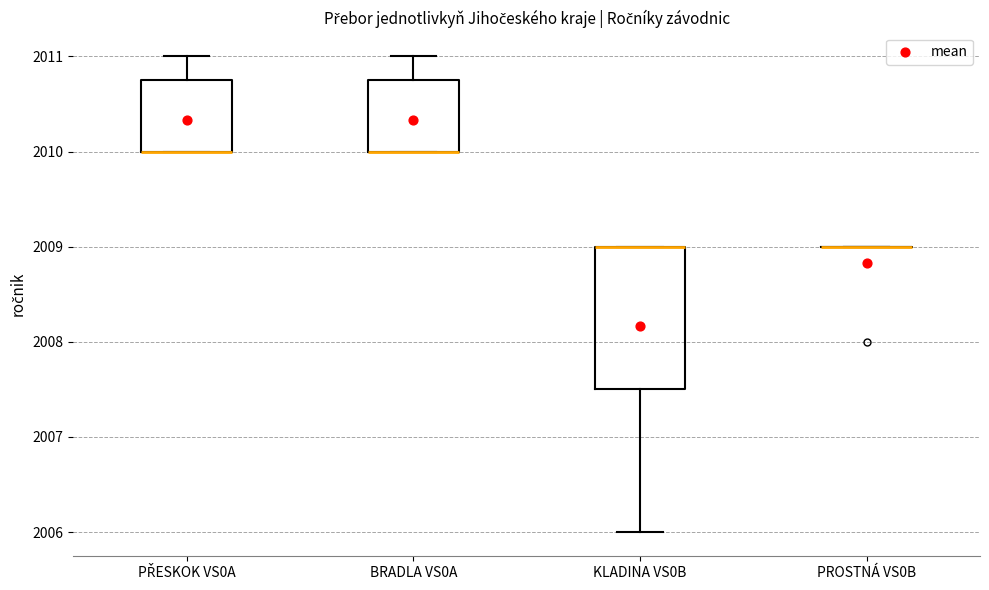

Reading left to right, read every box against the y-axis: the position of its median line, the range the box covers, and the ends of its whiskers. The values are not printed on the chart, so give them approximately, as read against the axis.

PŘESKOK VS0A: median 2010.0 (drawn on the box's lower edge), box 2010.0 to 2010.8, whiskers 2010.0 to 2011.0
BRADLA VS0A: median 2010.0 (drawn on the box's lower edge), box 2010.0 to 2010.8, whiskers 2010.0 to 2011.0
KLADINA VS0B: median 2009.0 (drawn on the box's upper edge), box 2007.5 to 2009.0, whiskers 2006.0 to 2009.0
PROSTNÁ VS0B: box collapsed to a line at 2009.0, whiskers 2009.0 to 2009.0